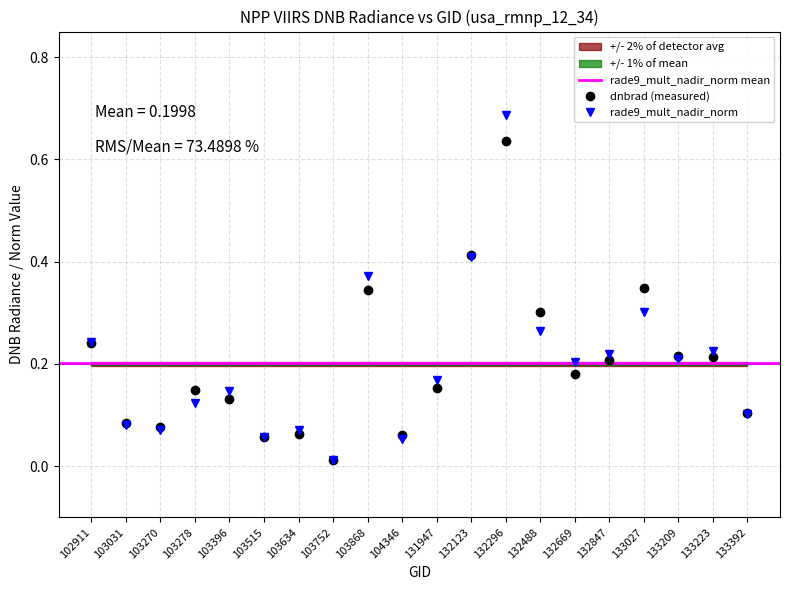

Reading left to right, list all the values displayed in this chart.

dnbrad: 0.2	0.1	0.1	0.1	0.1	0.1	0.1	0.0	0.3	0.1	0.2	0.4	0.6	0.3	0.2	0.2	0.3	0.2	0.2	0.1
rade9_mult_nadir_norm: 0.2	0.1	0.1	0.1	0.1	0.1	0.1	0.0	0.4	0.1	0.2	0.4	0.7	0.3	0.2	0.2	0.3	0.2	0.2	0.1